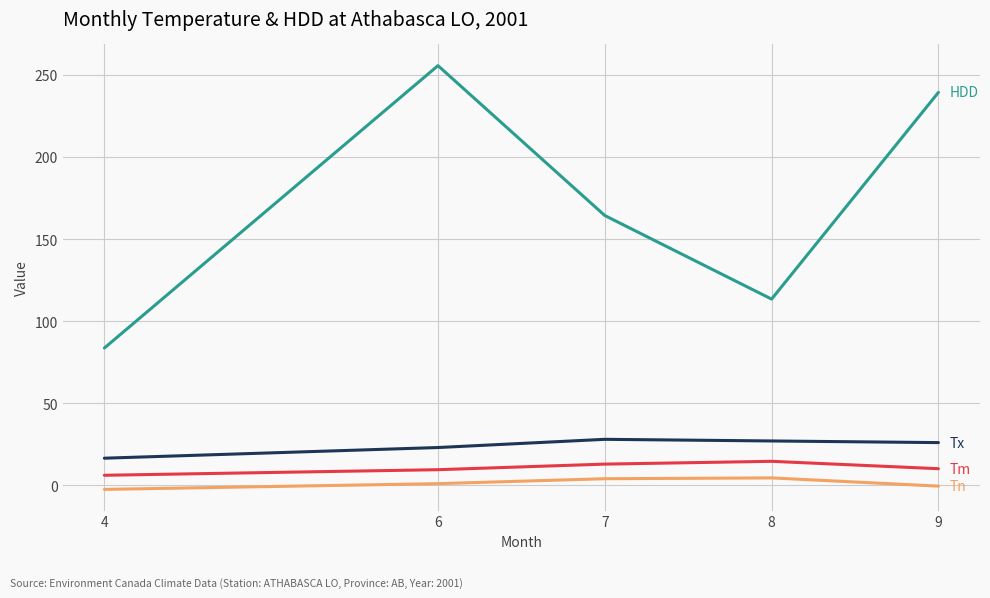

What is the spread (max minus min) of values at 9?

239.8